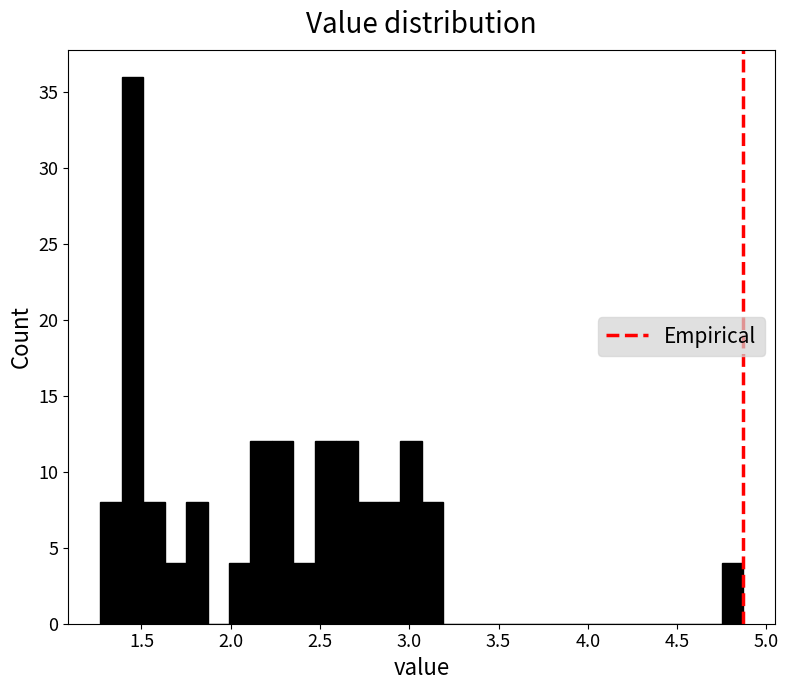

Around what value on the x-axis is the tallest bar? Give the approximate position of its centre, as read against the axis.

1.45